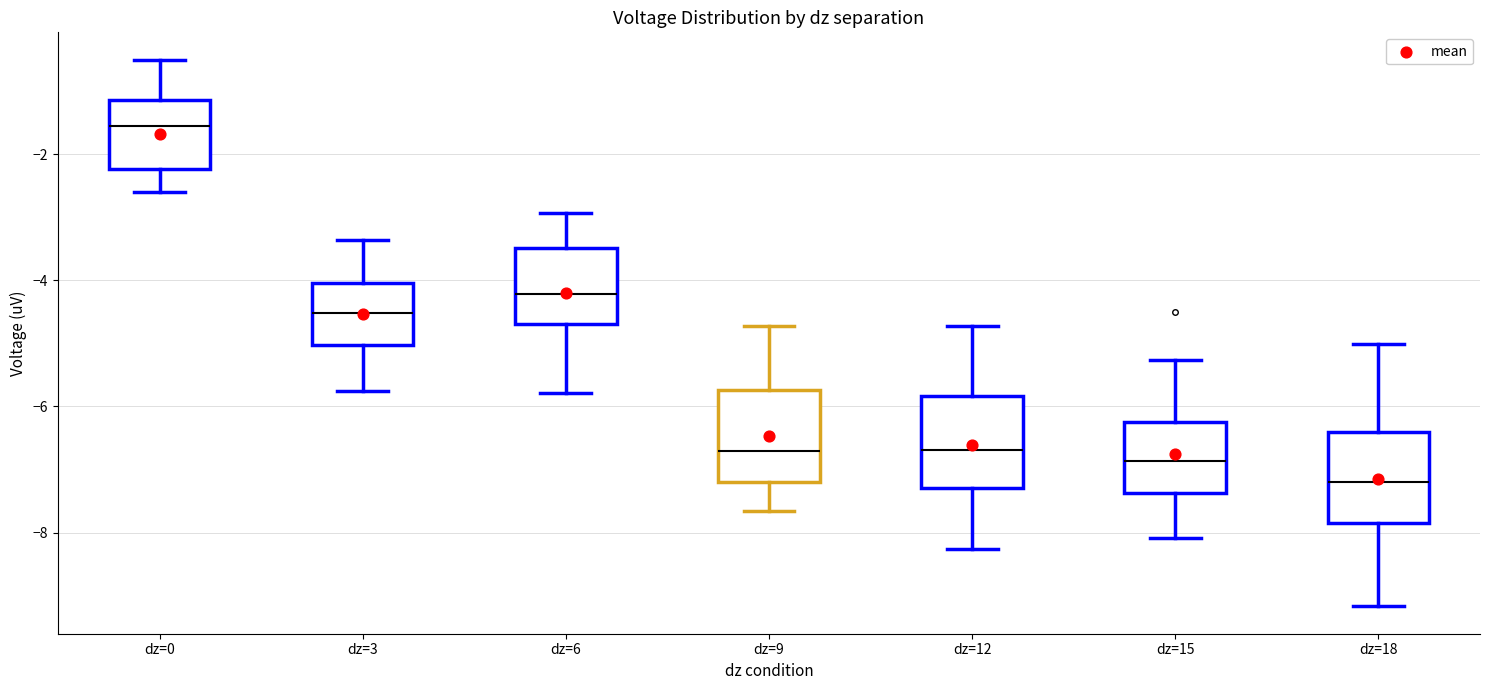

Reading left to right, transcribe this box plot: for each box, give where its median line is, the range the box spans, and where its two whiskers end, as read against the y-axis. The values are not printed on the chart, so give them approximately, as read against the axis.

dz=0: median -1.6, box -2.2 to -1.2, whiskers -2.6 to -0.6
dz=3: median -4.6, box -5.0 to -4.0, whiskers -5.8 to -3.4
dz=6: median -4.2, box -4.6 to -3.4, whiskers -5.8 to -3.0
dz=9: median -6.8, box -7.2 to -5.8, whiskers -7.6 to -4.8
dz=12: median -6.6, box -7.2 to -5.8, whiskers -8.2 to -4.8
dz=15: median -6.8, box -7.4 to -6.2, whiskers -8.0 to -5.2
dz=18: median -7.2, box -7.8 to -6.4, whiskers -9.2 to -5.0